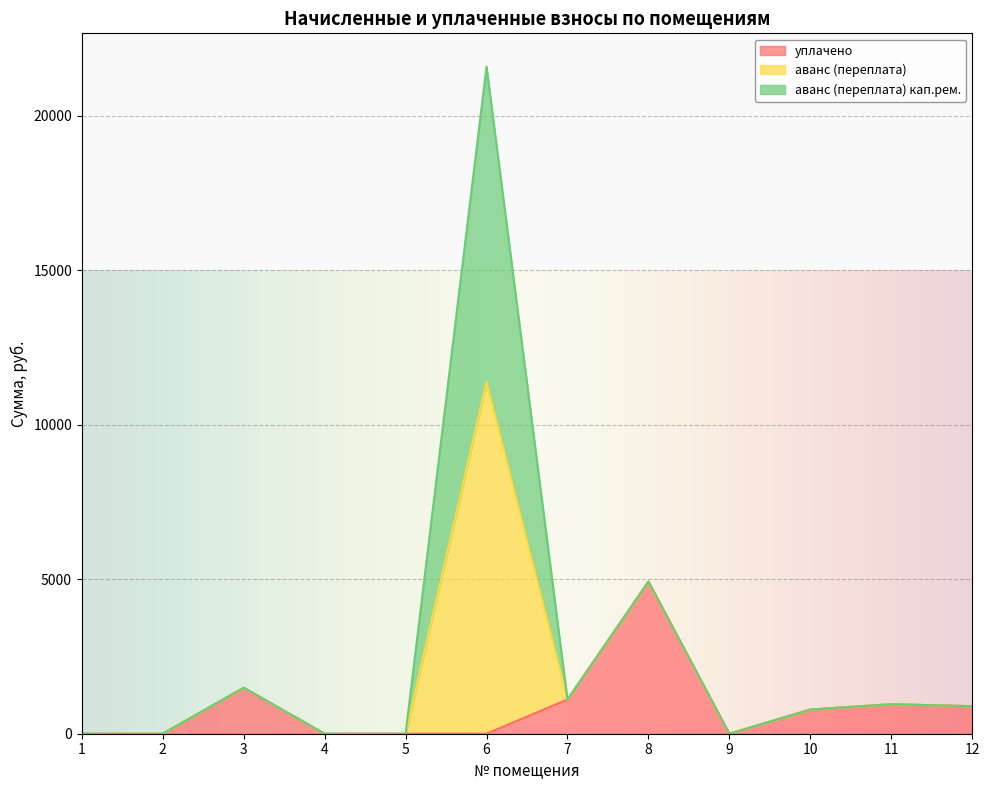

How many intersections are there between аванс (переплата) and уплачено?

1